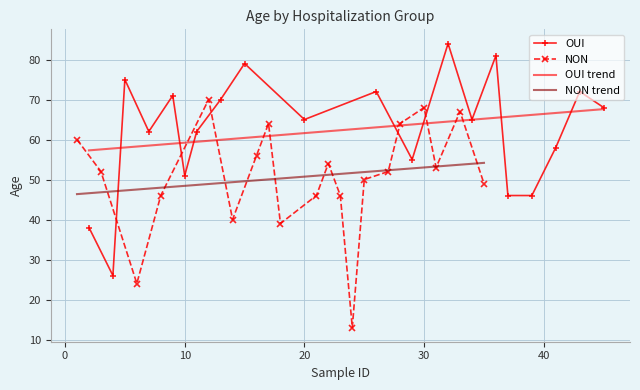

What is the minimum value for NON trend?

46.4